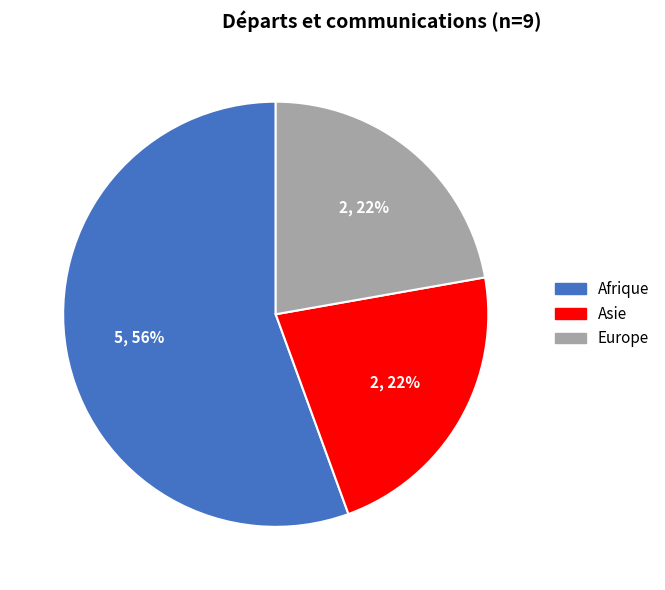

To the nearest percent, what is the average slice percentage?

33%